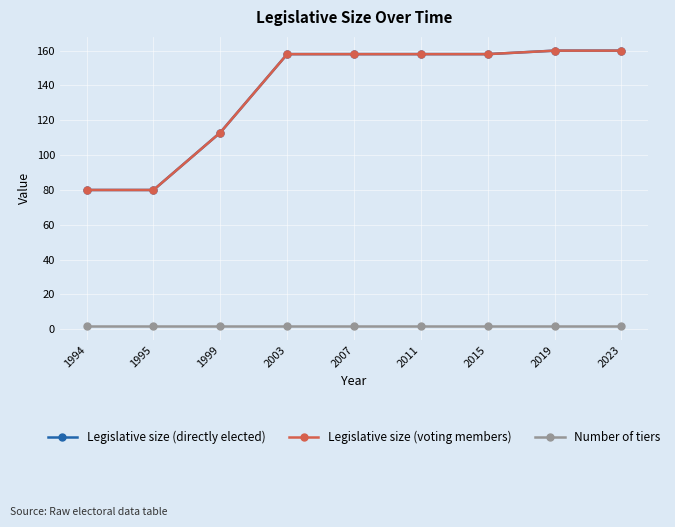

At which label is Legislative size (voting members) closest to 120?

1999